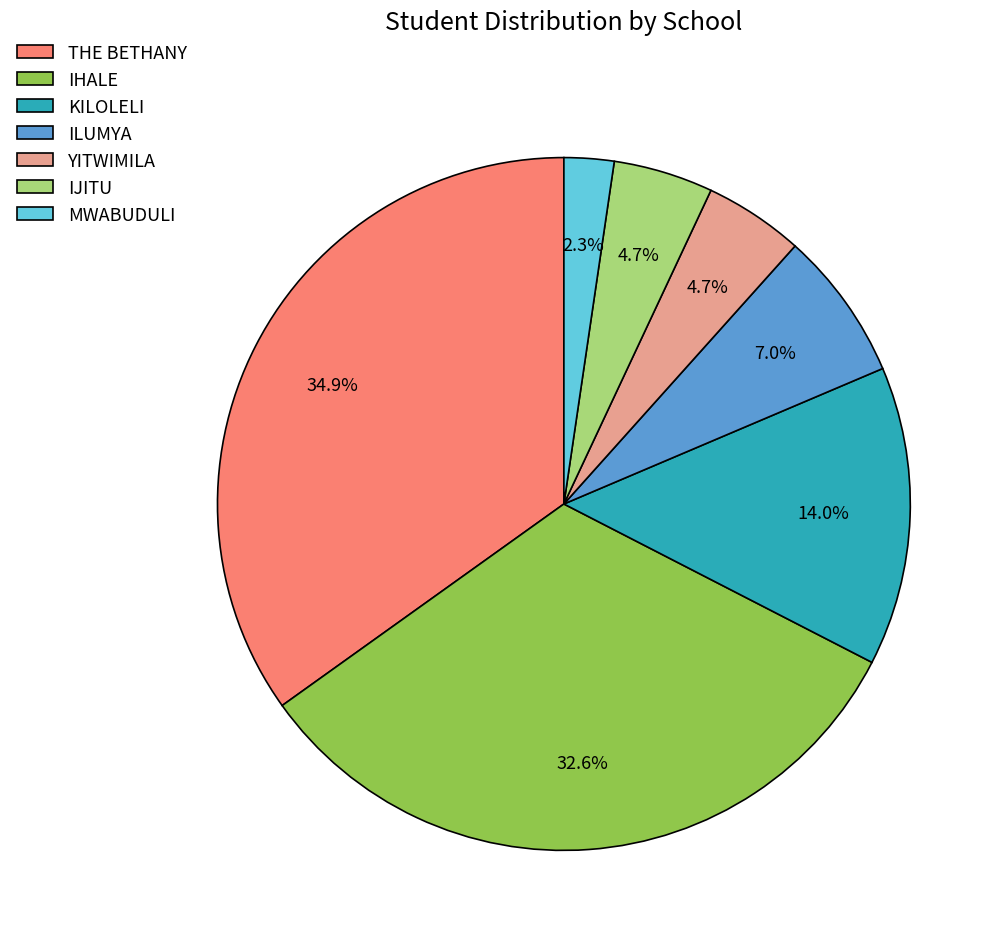

Which slice is the largest?

THE BETHANY